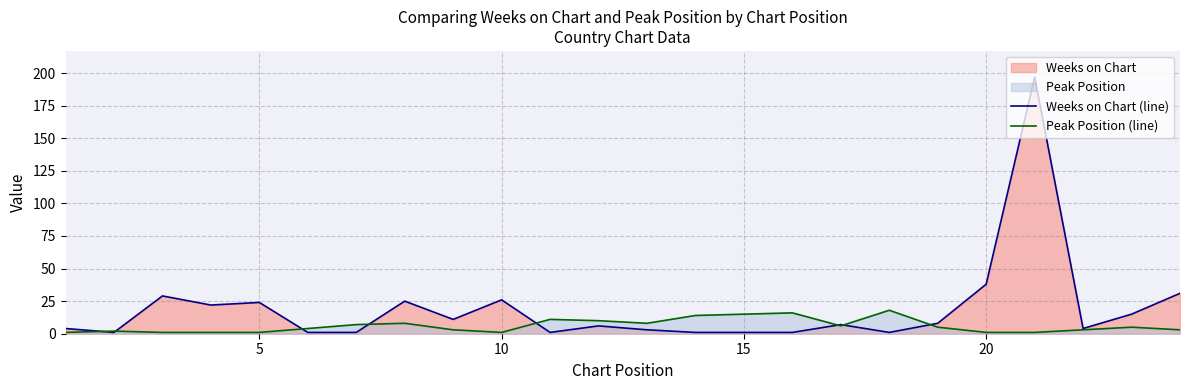

Is it true that Peak Position (line) equals 1 at 10?

True